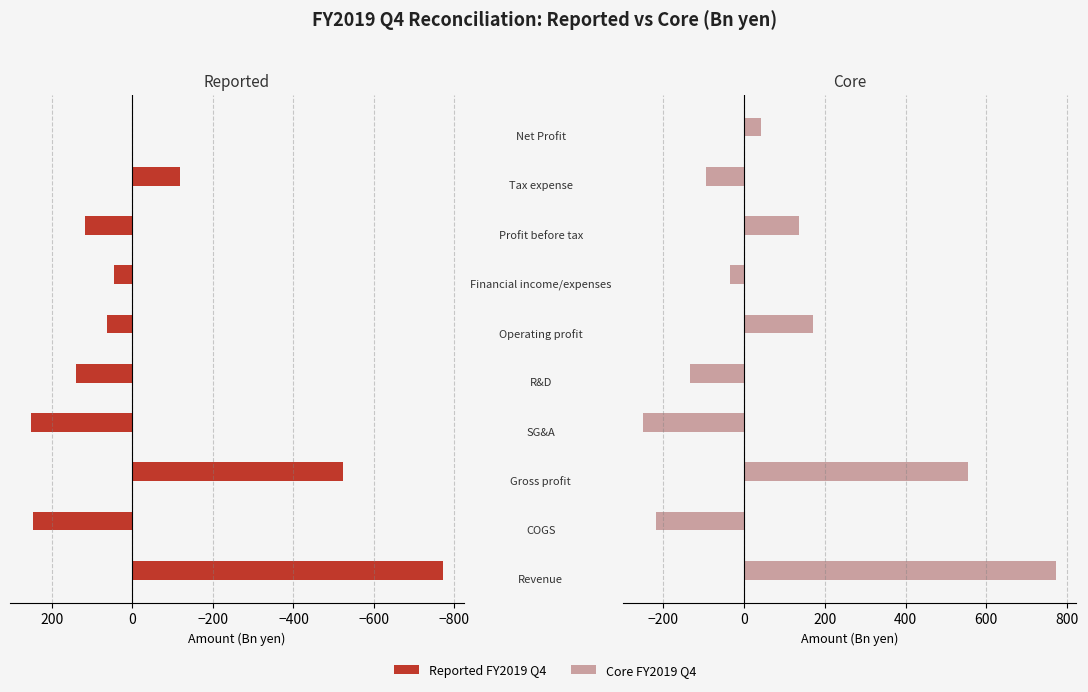

Rank the series at 400 from lowest to highest value.

Reported FY2019 Q4, Core FY2019 Q4